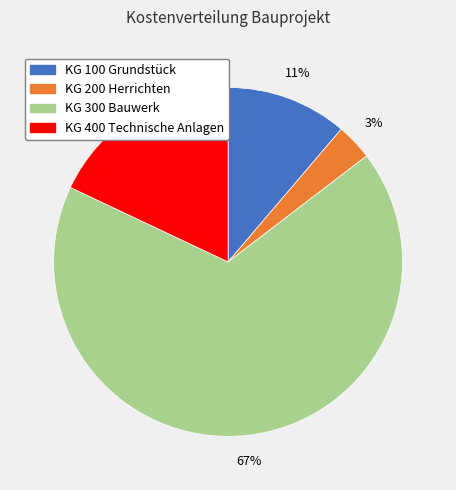

How many segments does this pie chart have?

4